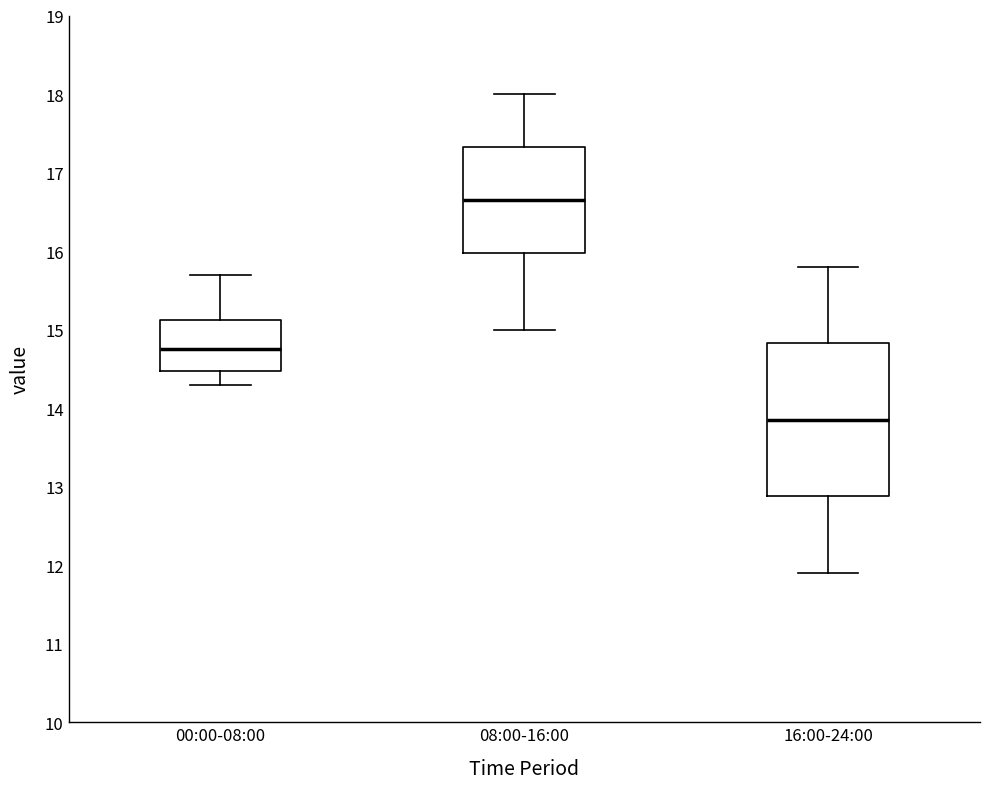

Where does the upper whisker of the box for 00:00-08:00 end on the y-axis? The values are not printed on the chart, so give them approximately, as read against the axis.

15.7